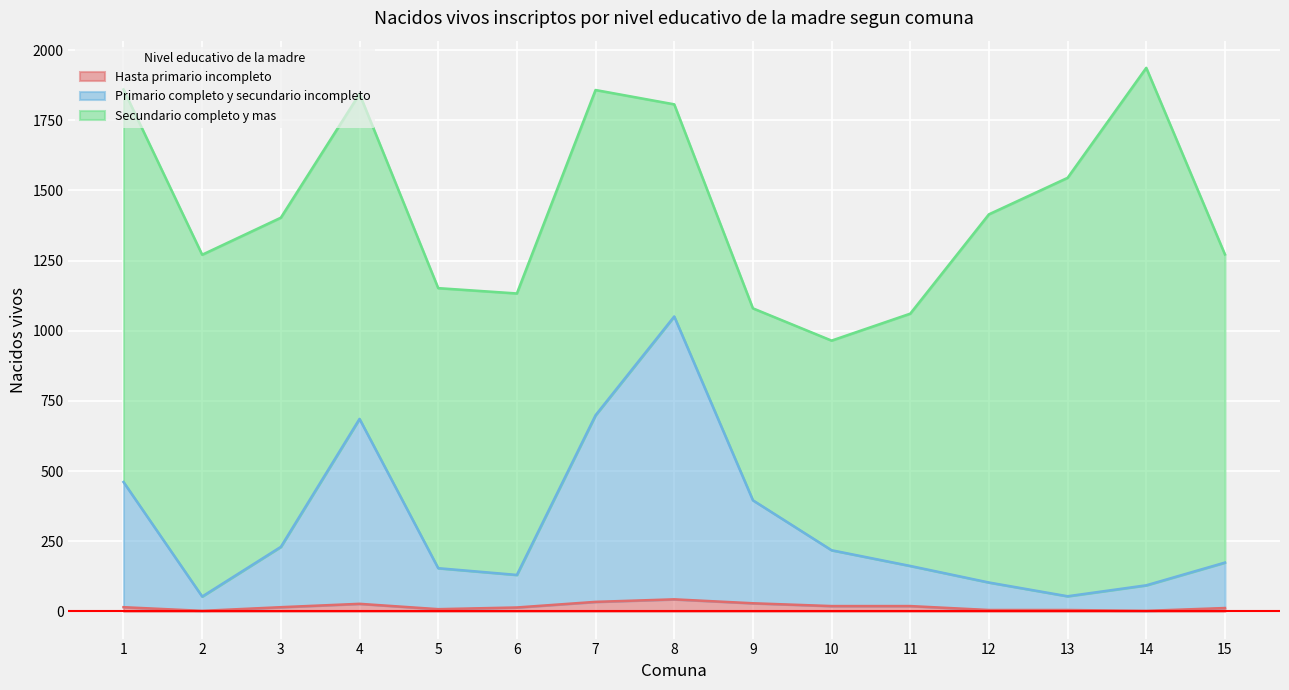

At which label is Primario completo y secundario incompleto closest to 552?

1